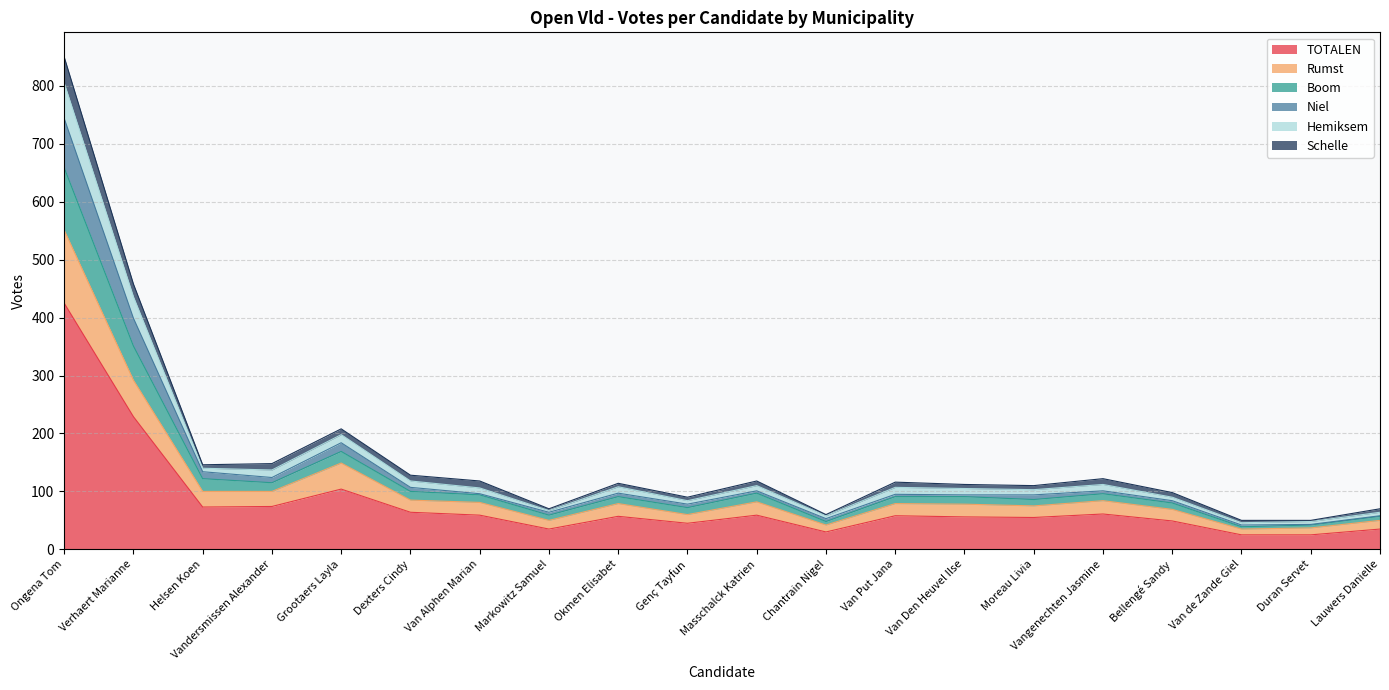

What is the total value across all series at Ongena Tom?

850